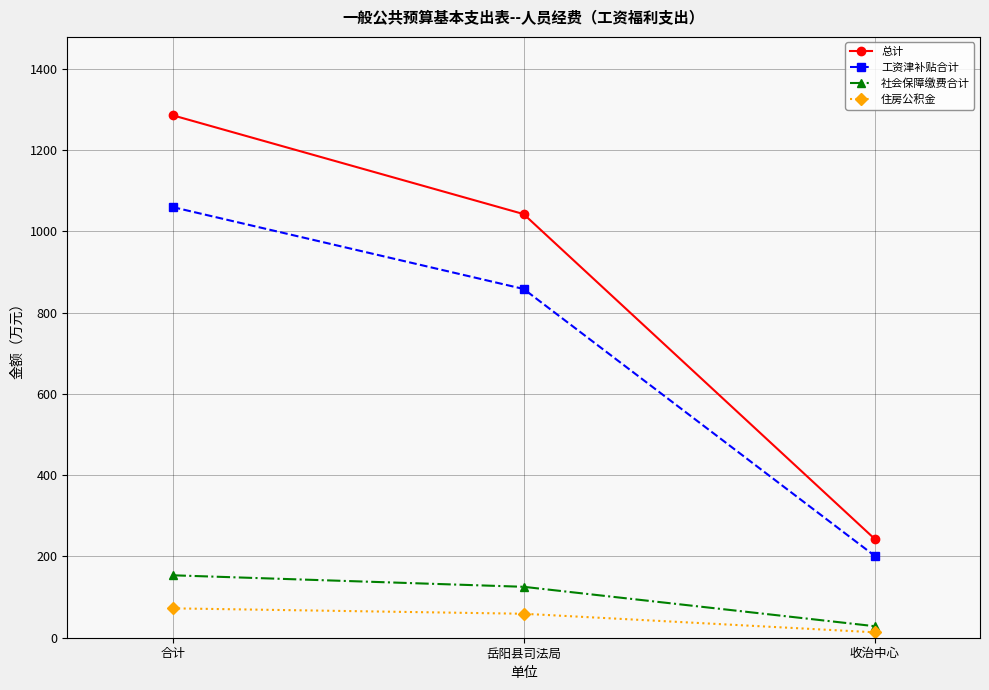

What value does the 总计 series have at 岳阳县司法局?

1042.7